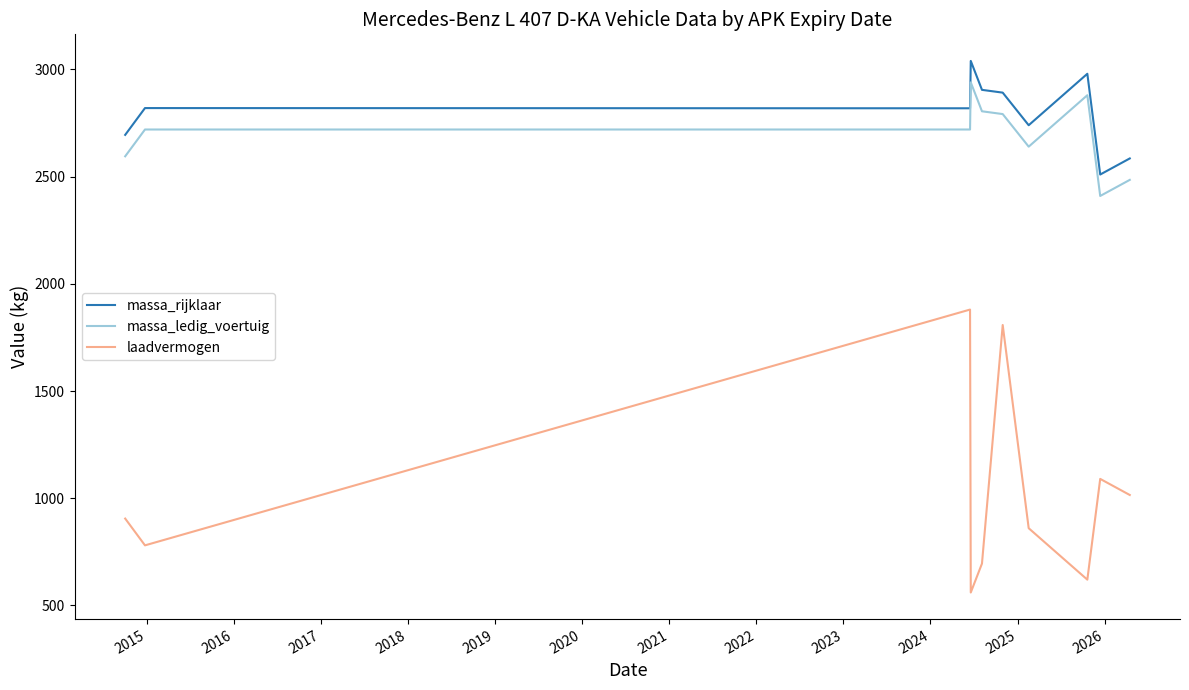

What is the maximum value for laadvermogen?

1880